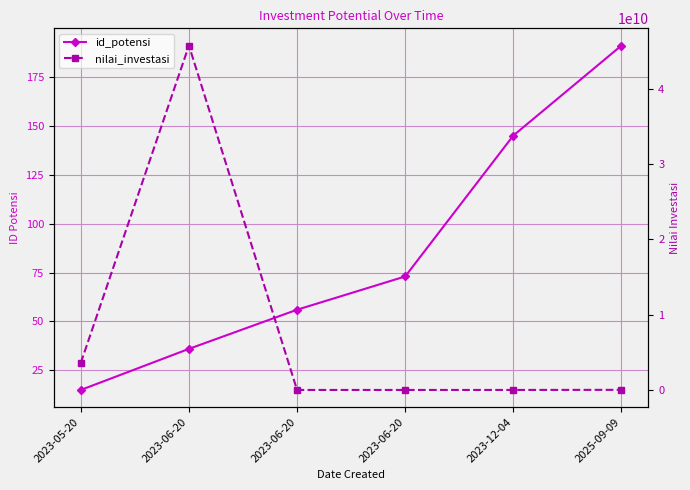

How many series are shown in this chart?

2